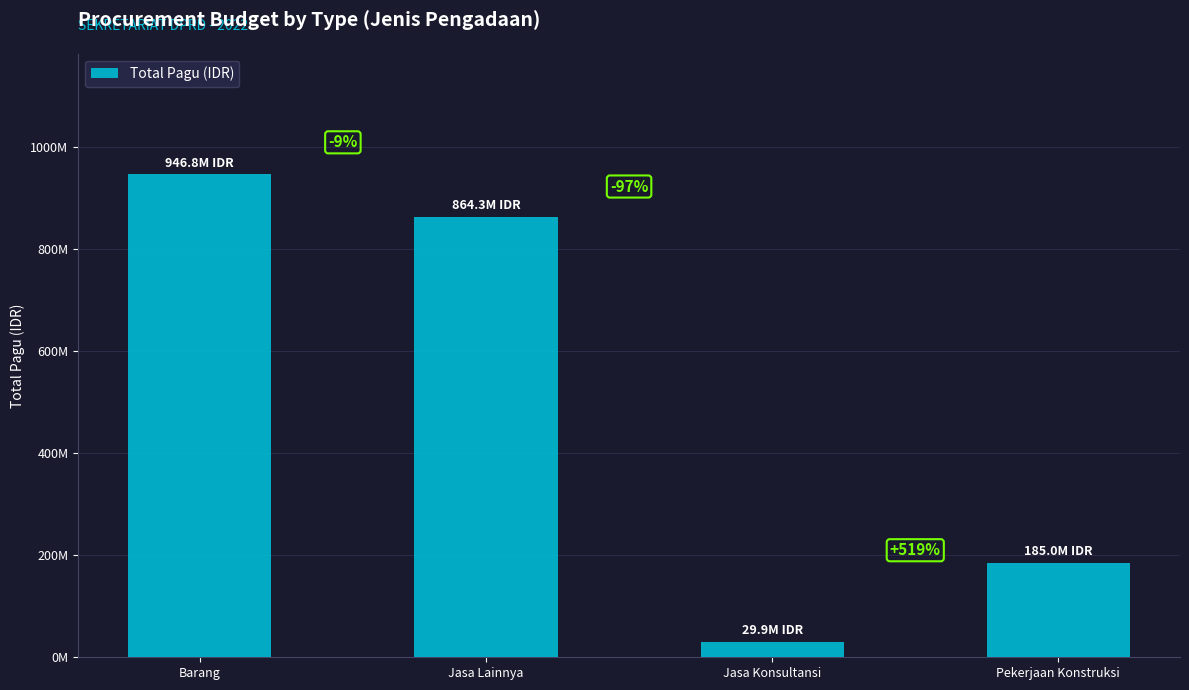

The chart shows a value of 29890000 at Jasa Konsultansi. True or false?

True